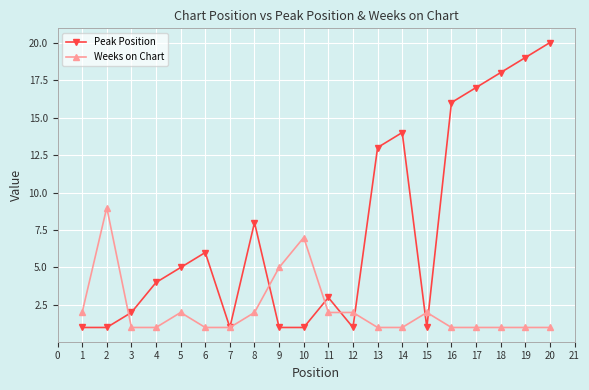

At which label does Peak Position reach its peak?

20